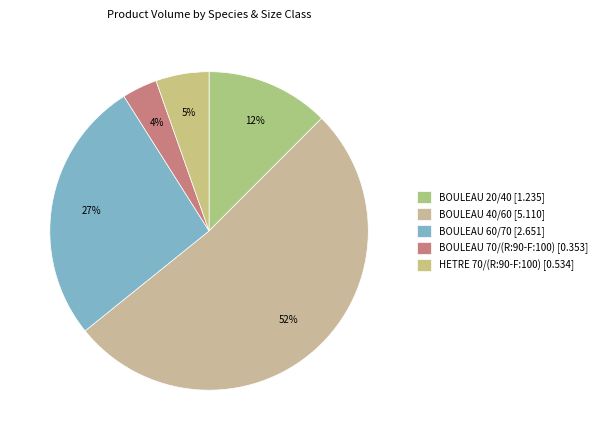

To the nearest percent, what is the difference between the largest and smallest slice percentages?

48%